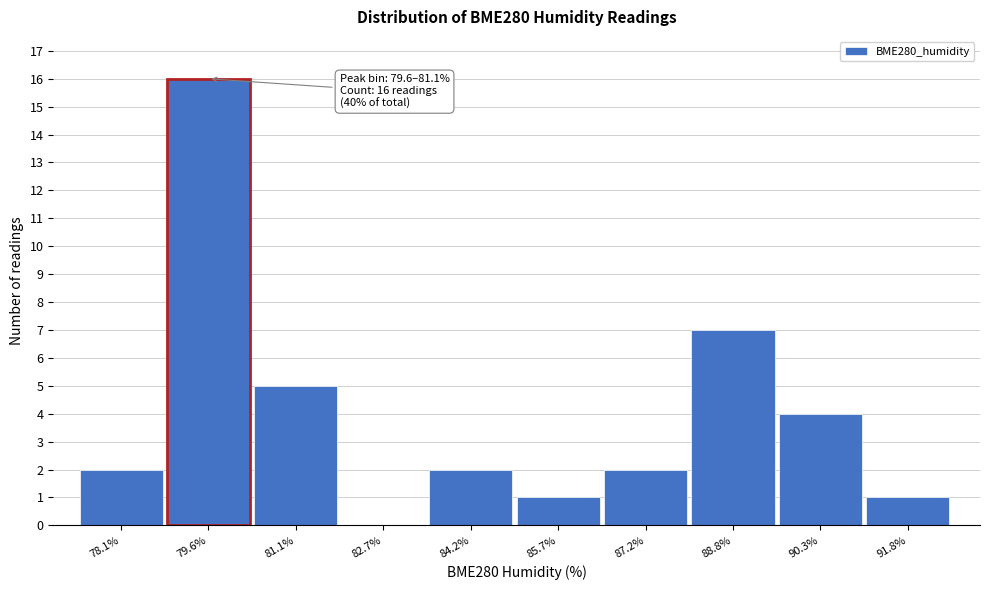

Reading left to right, what are all the values shown in this chart?

78.1%=2	79.6%=16	81.1%=5	82.7%=0	84.2%=2	85.7%=1	87.2%=2	88.8%=7	90.3%=4	91.8%=1